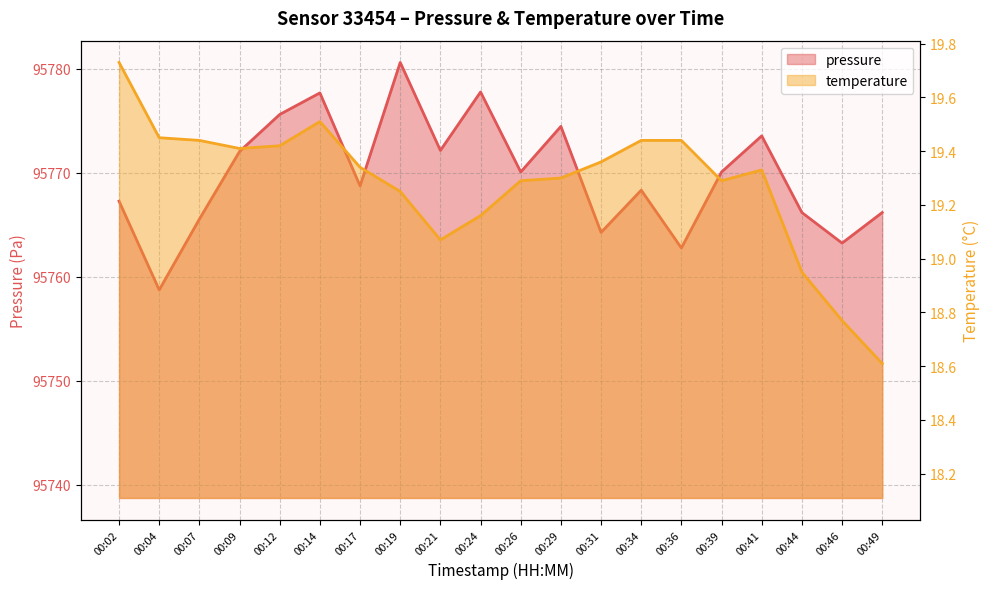

What is the highest value of the pressure series?

95780.6